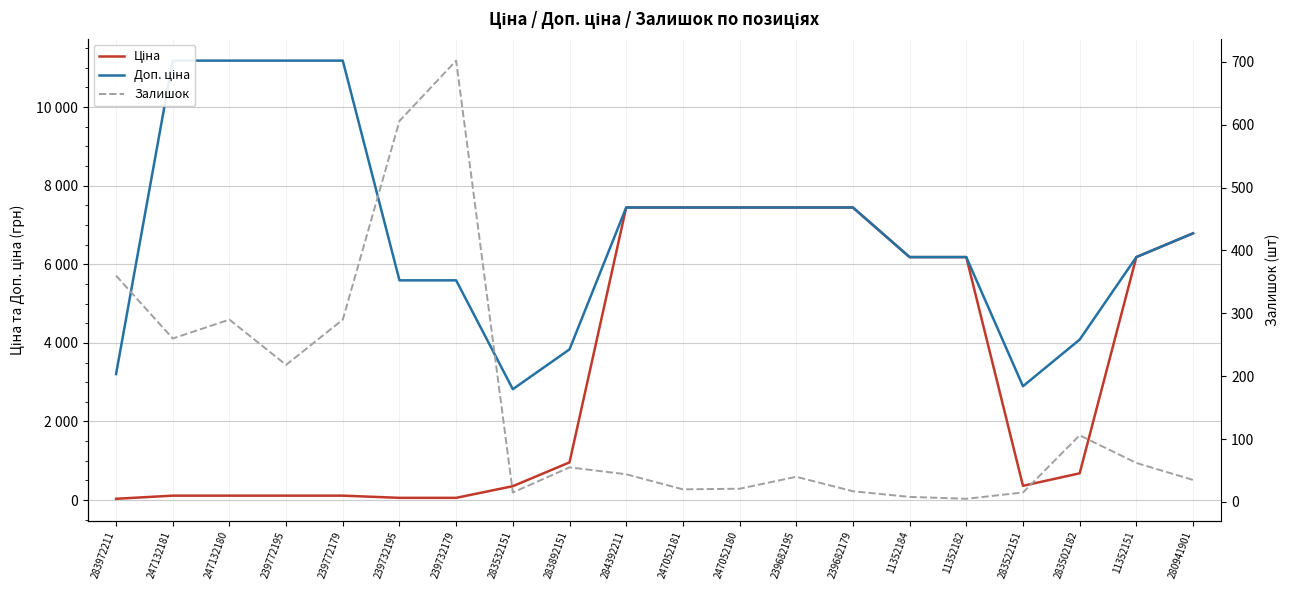

What is the spread (max minus min) of values at 239682195?

7404.6